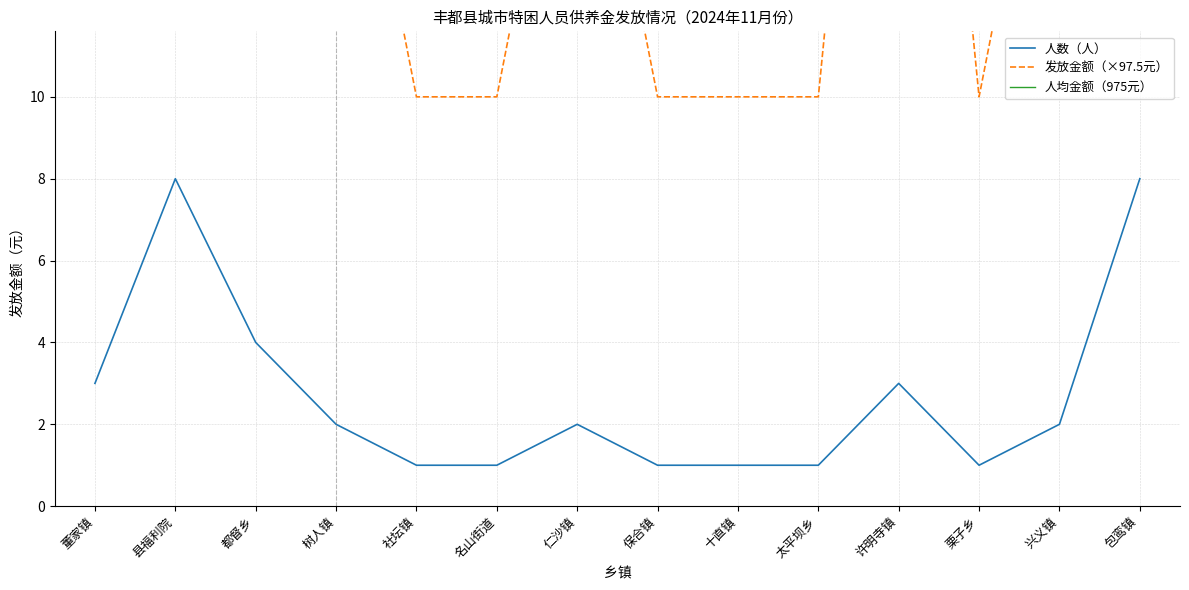

At which label is 人数（人） closest to 4?

都督乡